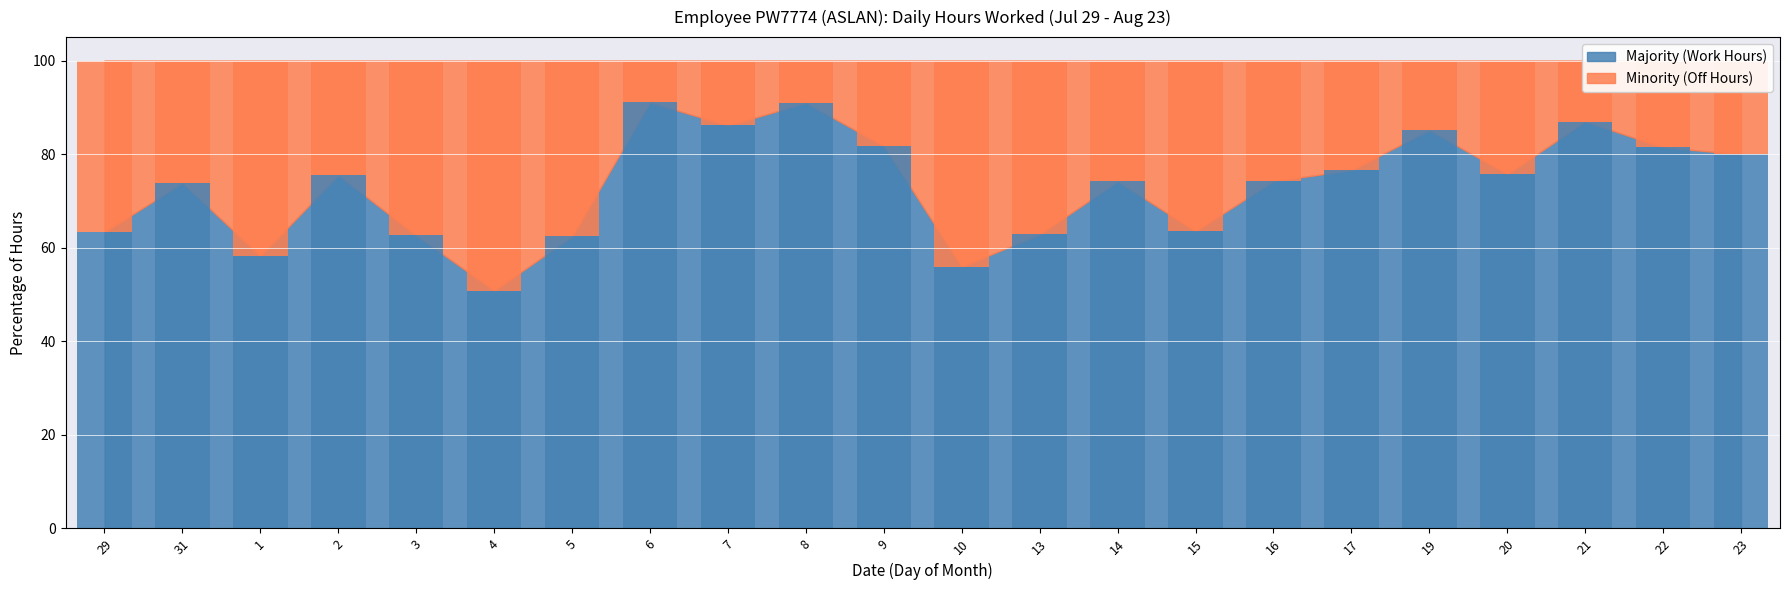

List the labels in order of value, largest first.

6, 8, 21, 7, 19, 9, 22, 23, 17, 20, 2, 16, 14, 31, 15, 29, 13, 3, 5, 1, 10, 4